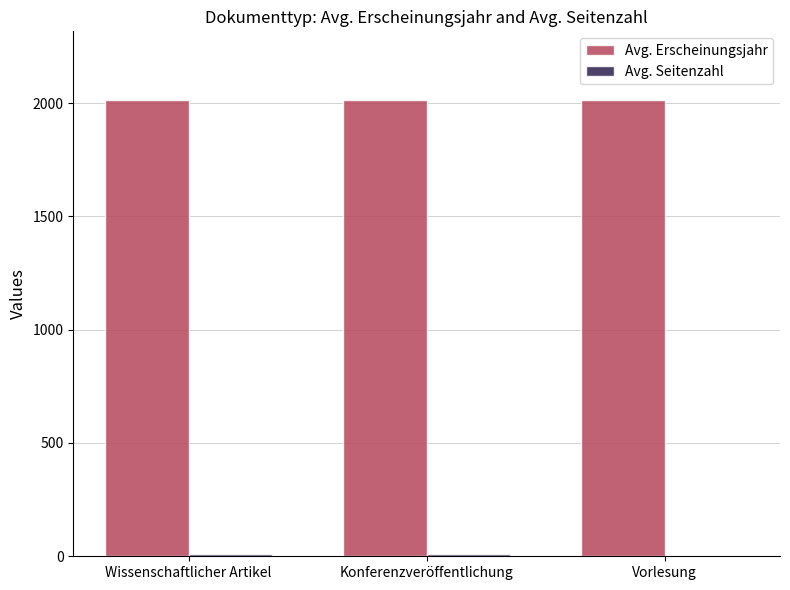

What is the maximum value for Avg. Erscheinungsjahr?

2014.6